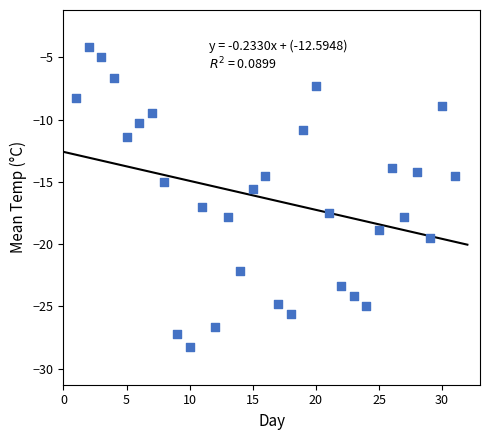

What is the range of X values (max minus min)?

30.0